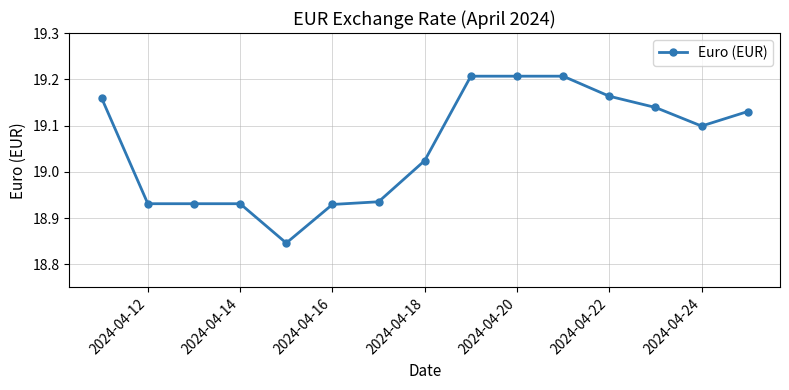

What is the sum of all values?

285.8